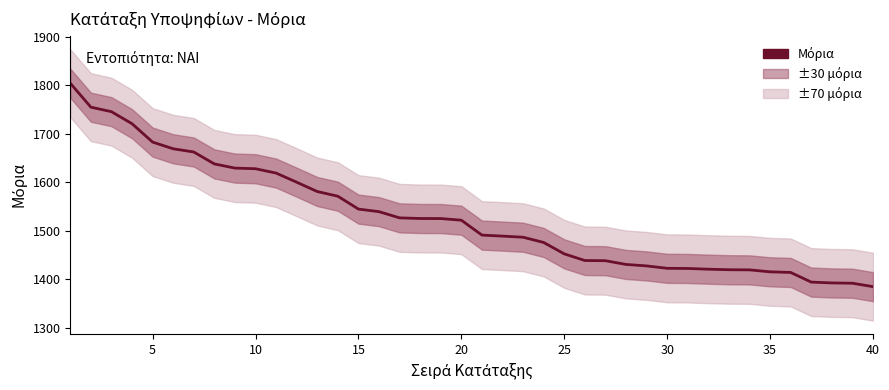

Count the number of values greater than 1522.

20